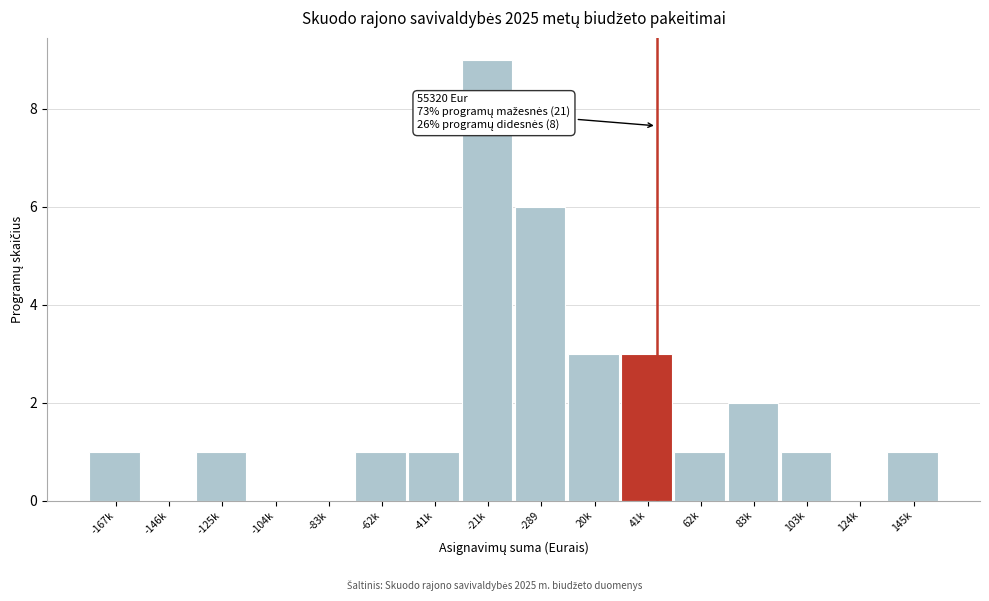

Reading left to right, extract all data points from this chart.

-167k=1	-146k=0	-125k=1	-104k=0	-83k=0	-62k=1	-41k=1	-21k=9	-289=6	20k=3	41k=3	62k=1	83k=2	103k=1	124k=0	145k=1